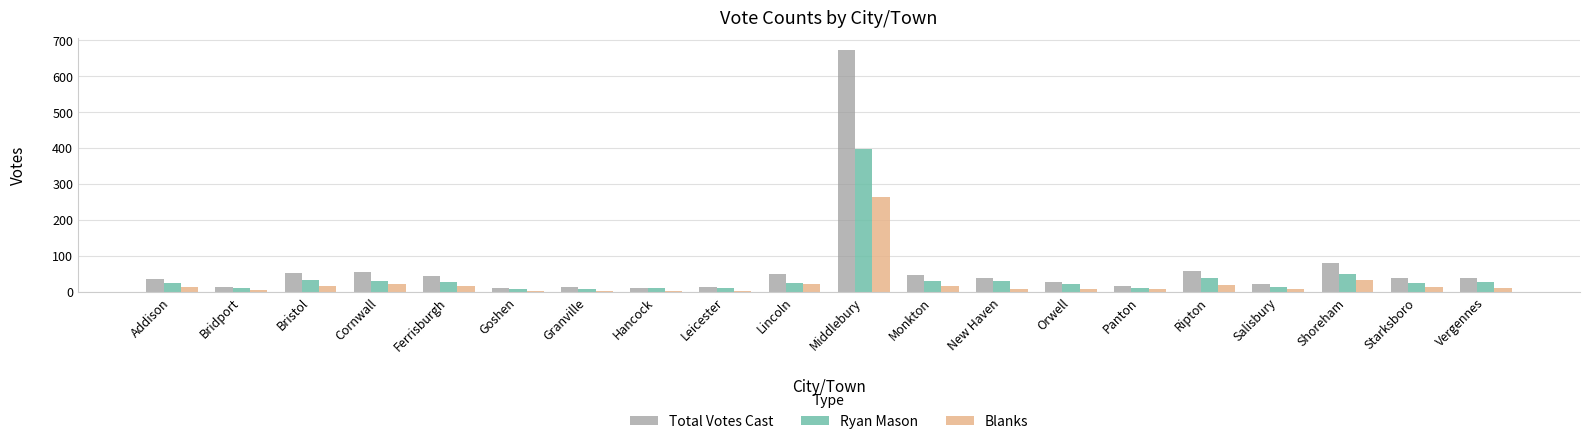

What is the total value across all series at Shoreham?

163